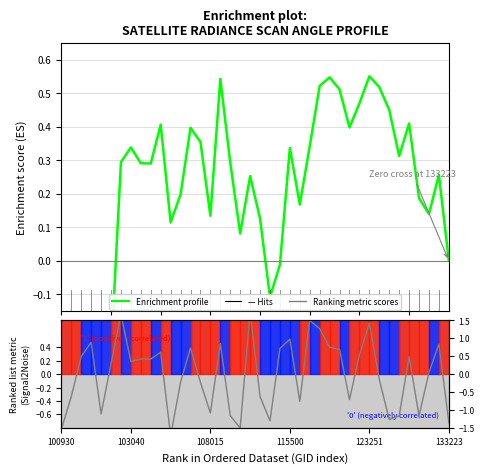

How many data points in Enrichment profile are less than 0?

8